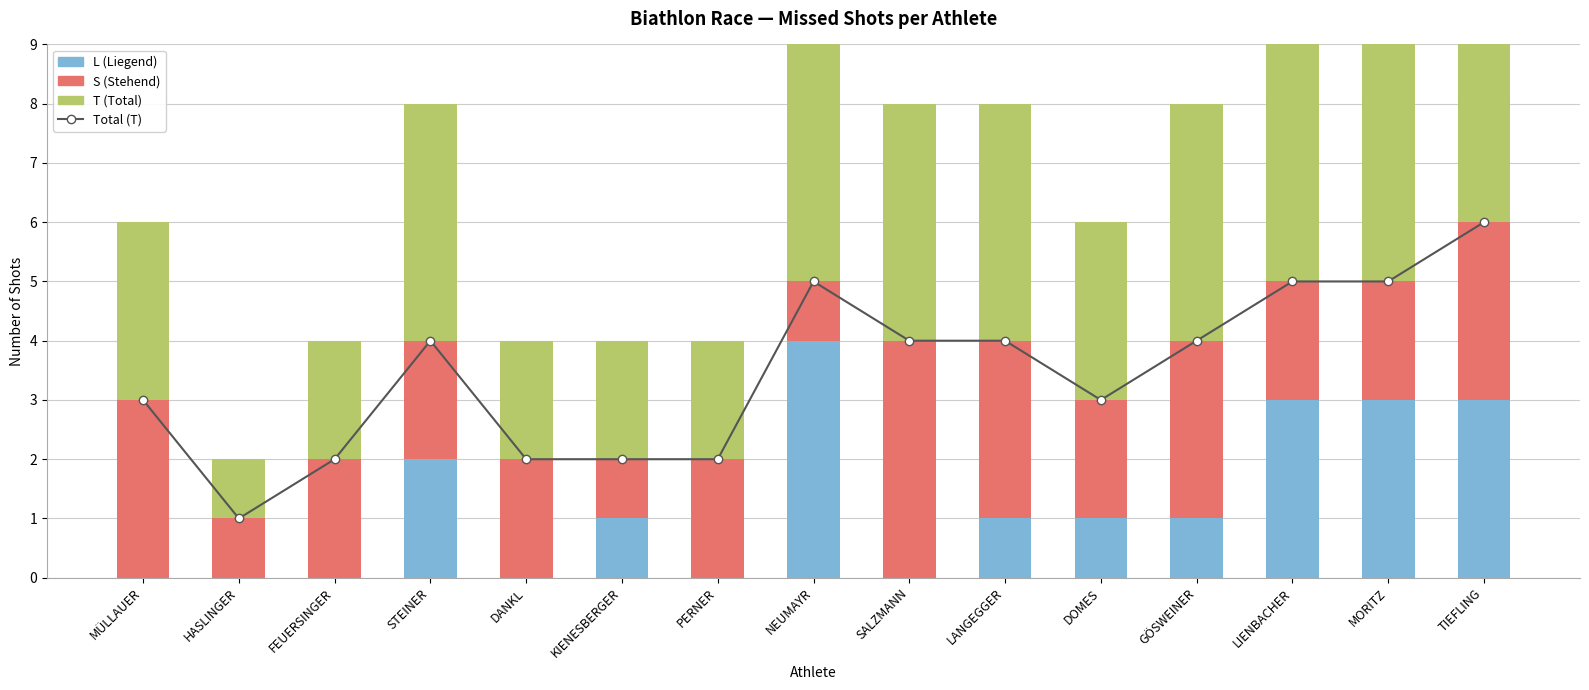

What is the minimum value for T (Total)?

1